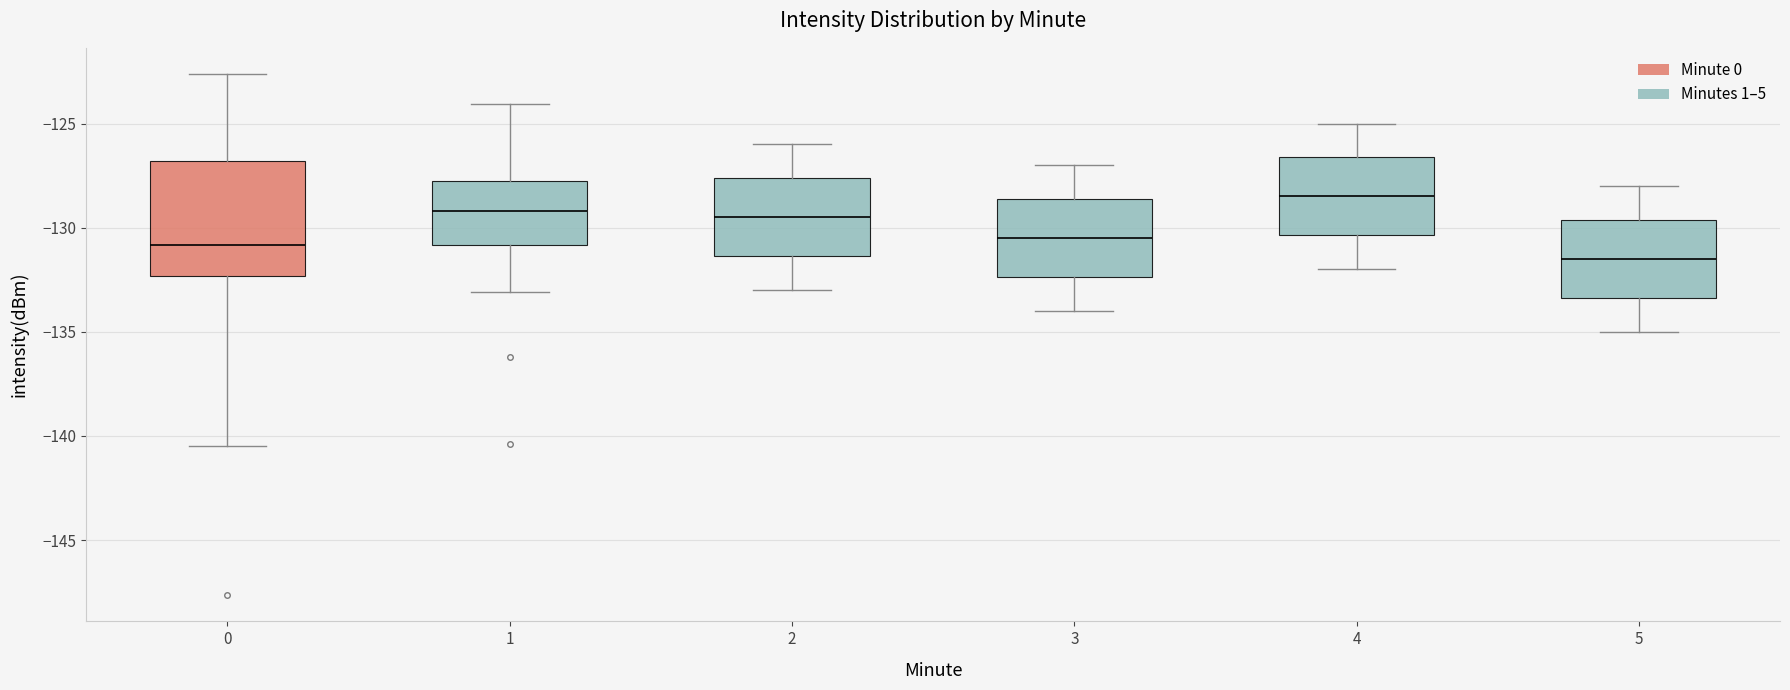

Comparing the boxes themselves (not the whiskers), which one is the tallest?

0